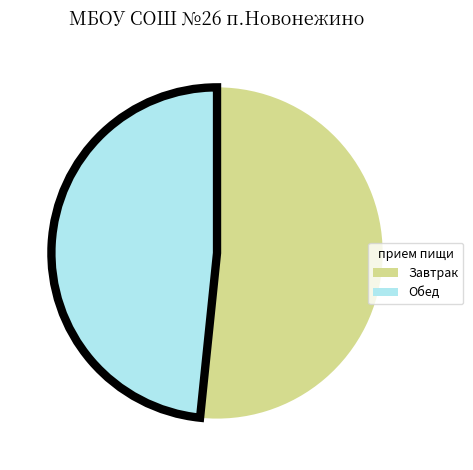

Do Обед and Завтрак together represent more than half of the pie?

Yes